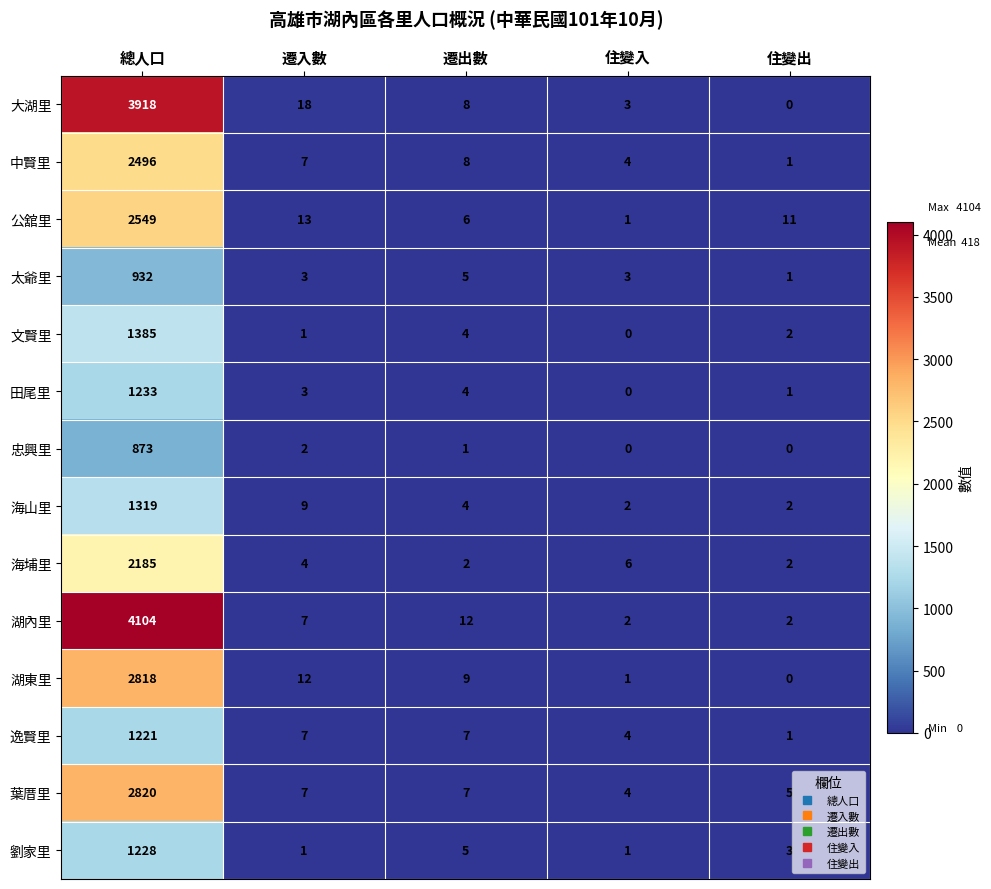

What is the difference between the 湖內里 values at 住變入 and 遷出數?

10